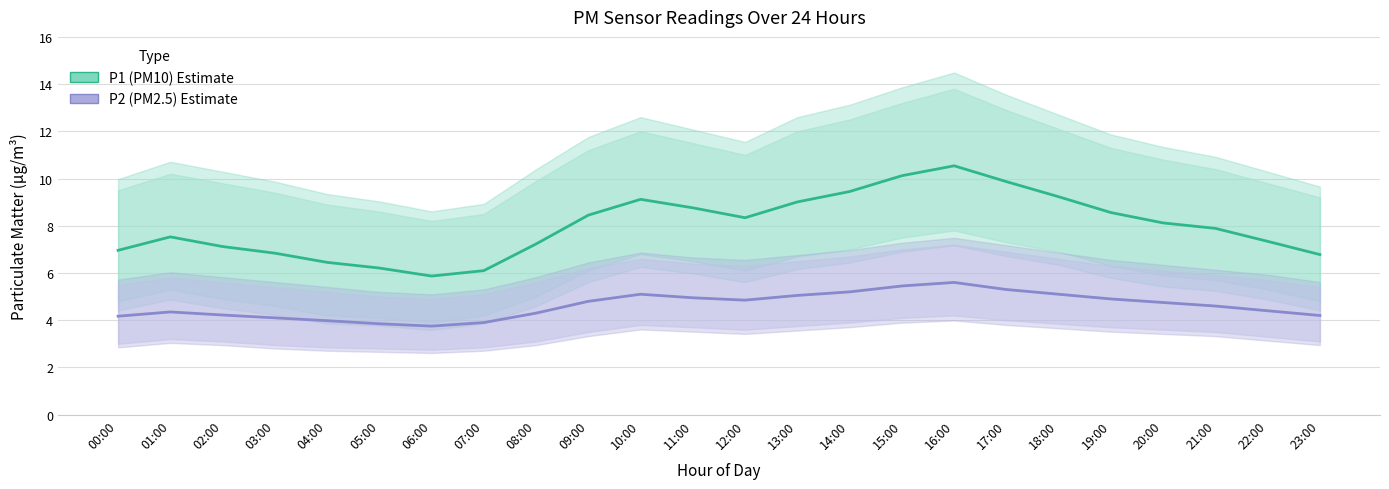

What is the difference between the highest and lowest values at 22:00?

2.9